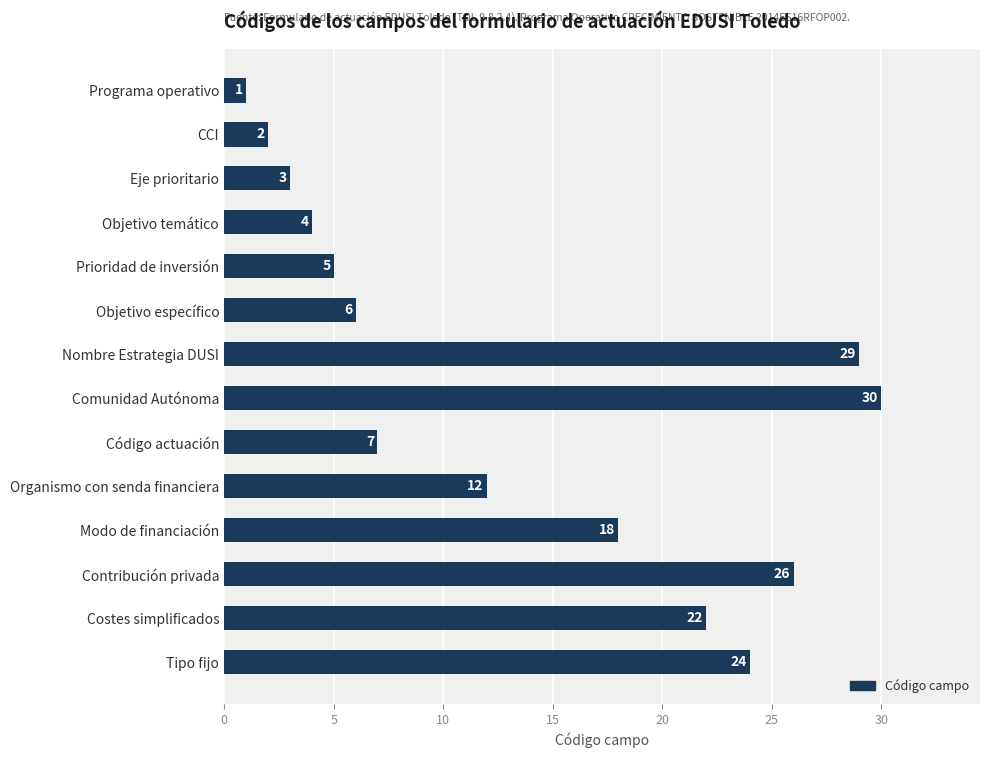

How many data points are less than 12?

7